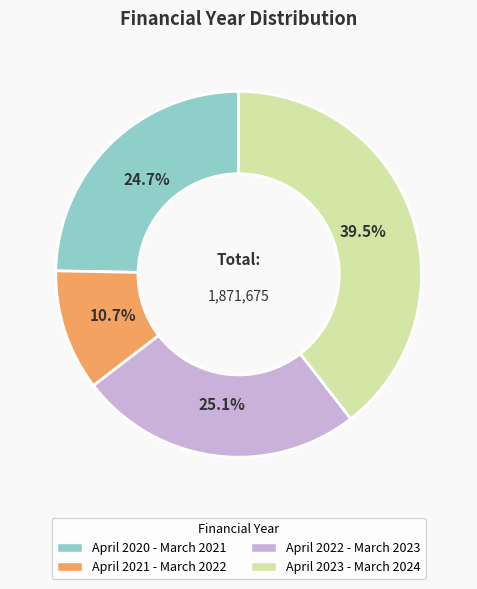

Does April 2021 - March 2022 represent more than half of the total?

No